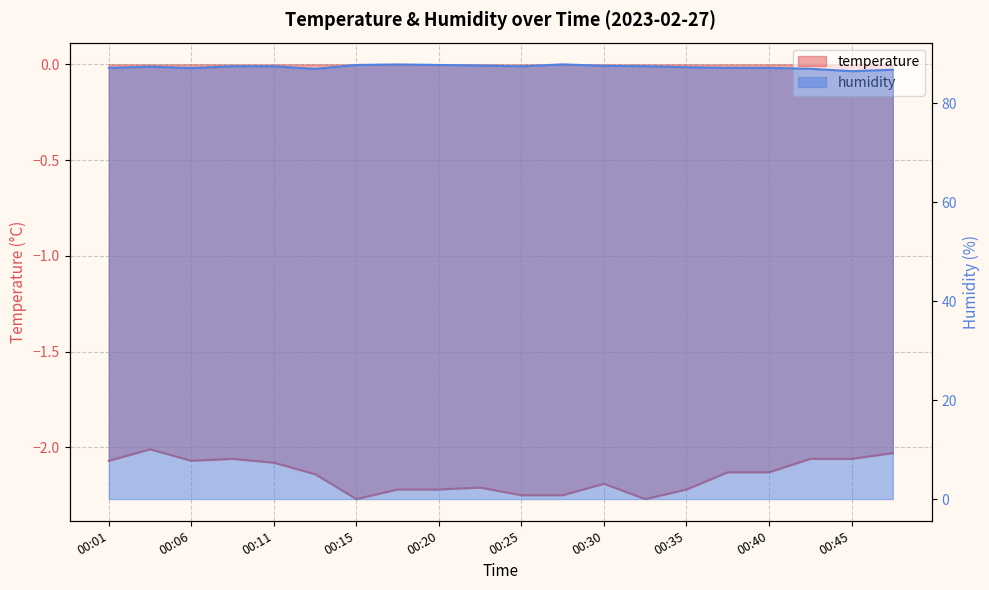

At which category is the sum across all series the highest?

00:18